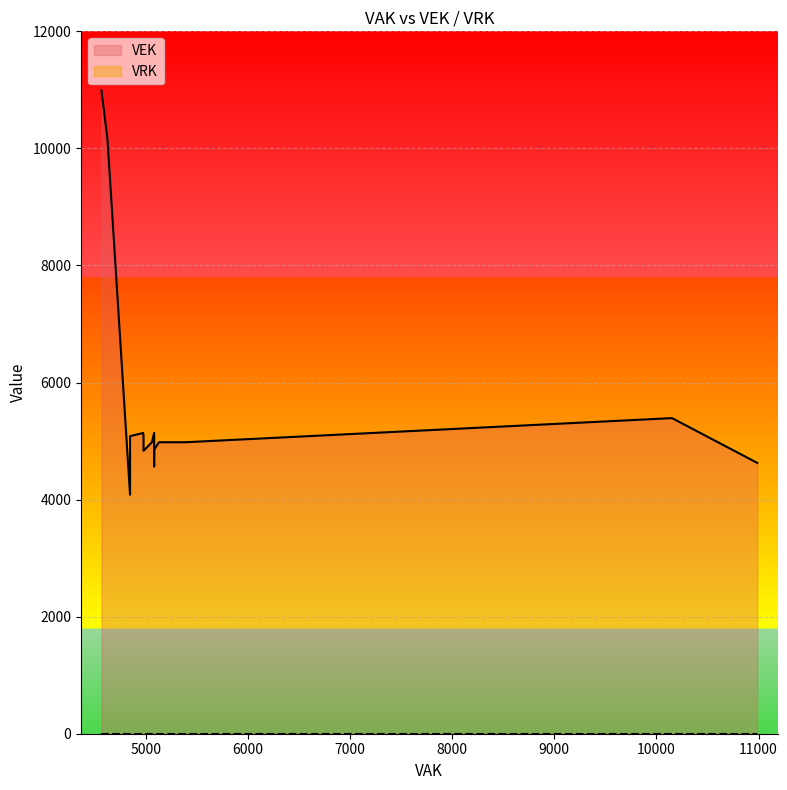

Where is the data nearest to the value 7536?

10153